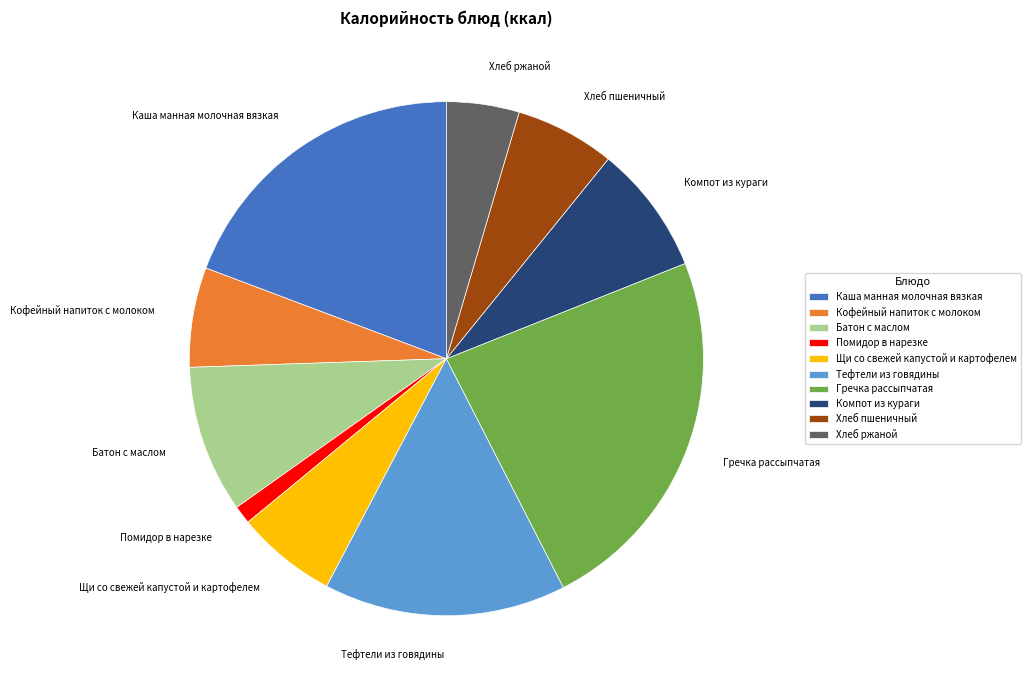

Does Хлеб ржаной account for over 50% of the chart?

No